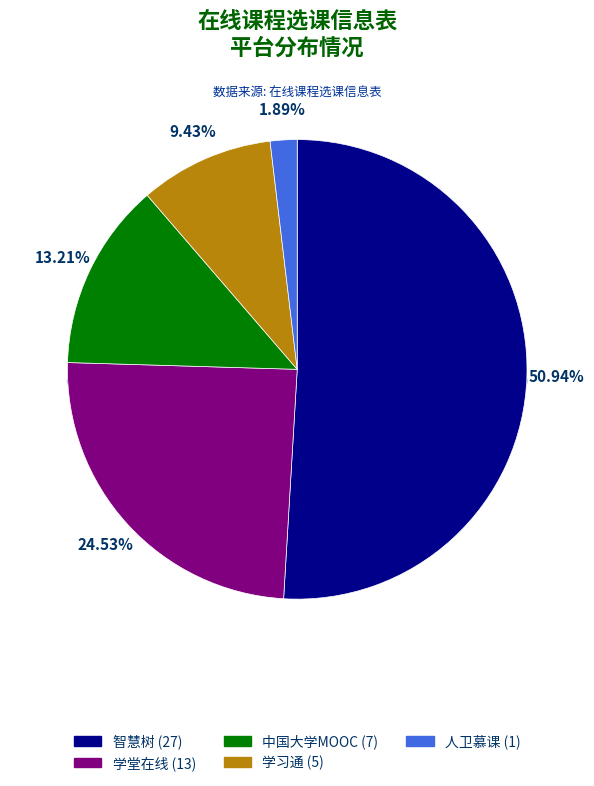

Between 中国大学MOOC and 学堂在线, which is larger?

学堂在线